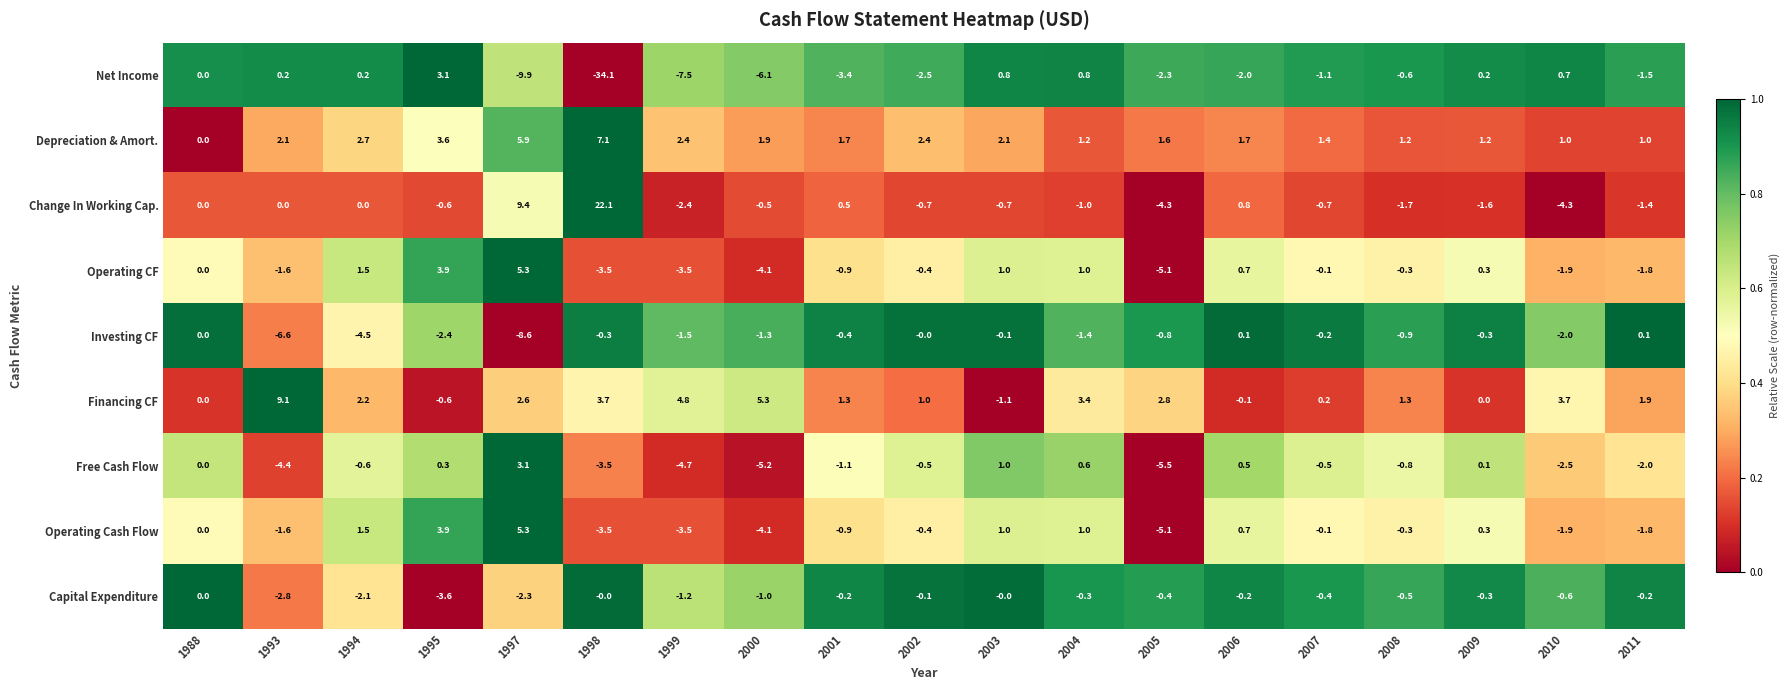

The value of Financing CF at 2005 is 4.9. True or false?

False